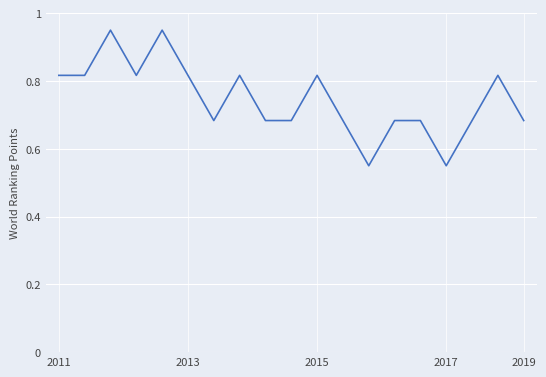

What is the difference between the maximum and minimum values?

0.4